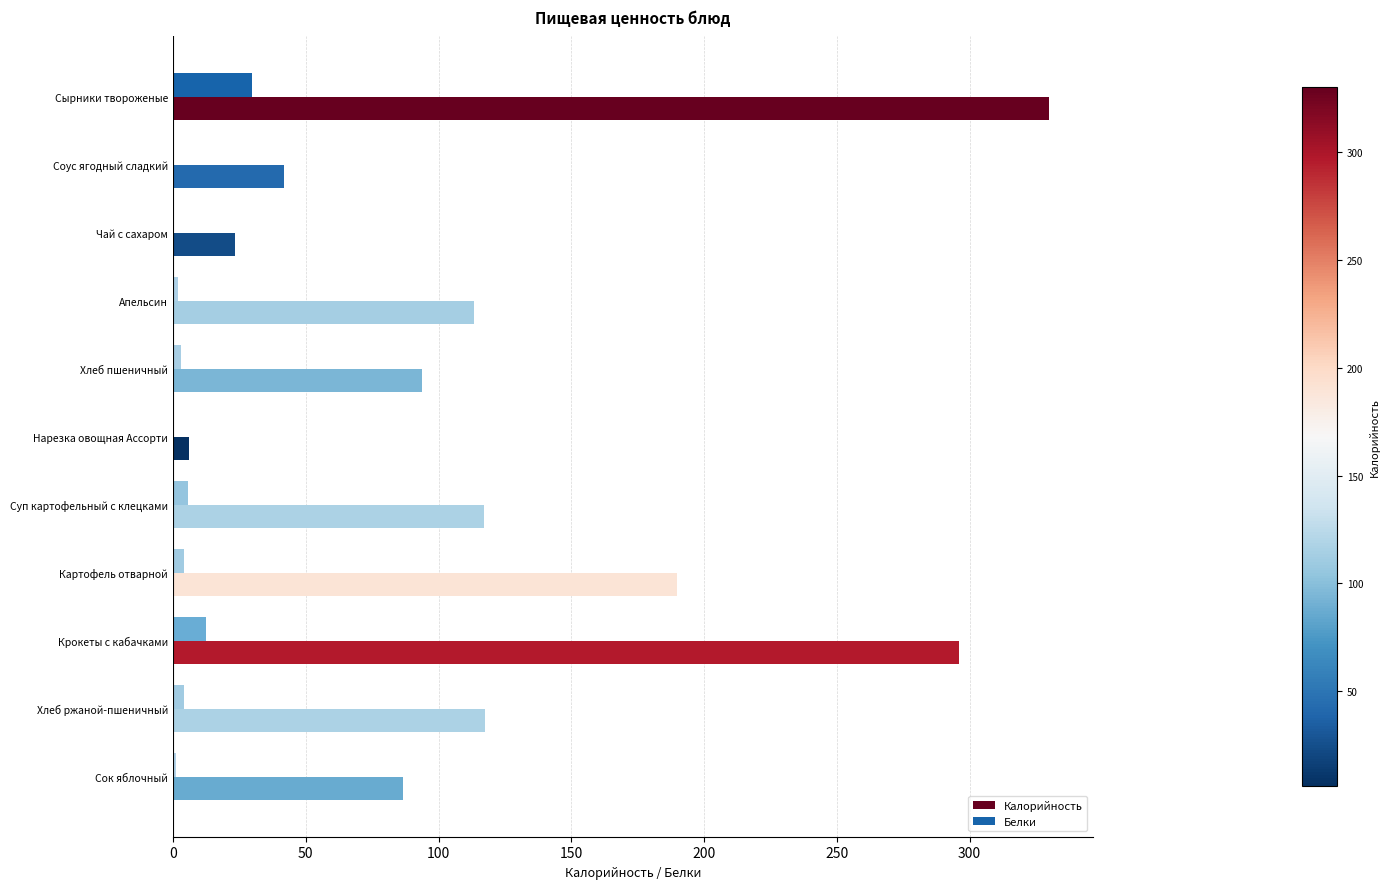

What is the maximum value shown in the chart?

329.9